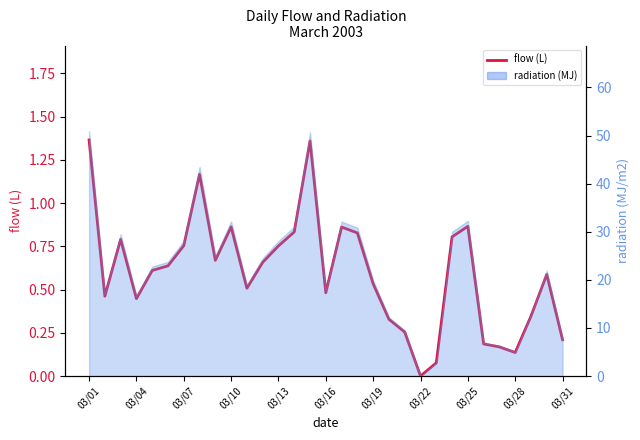

Which has a higher value, 03/31 or 03/01?

03/01